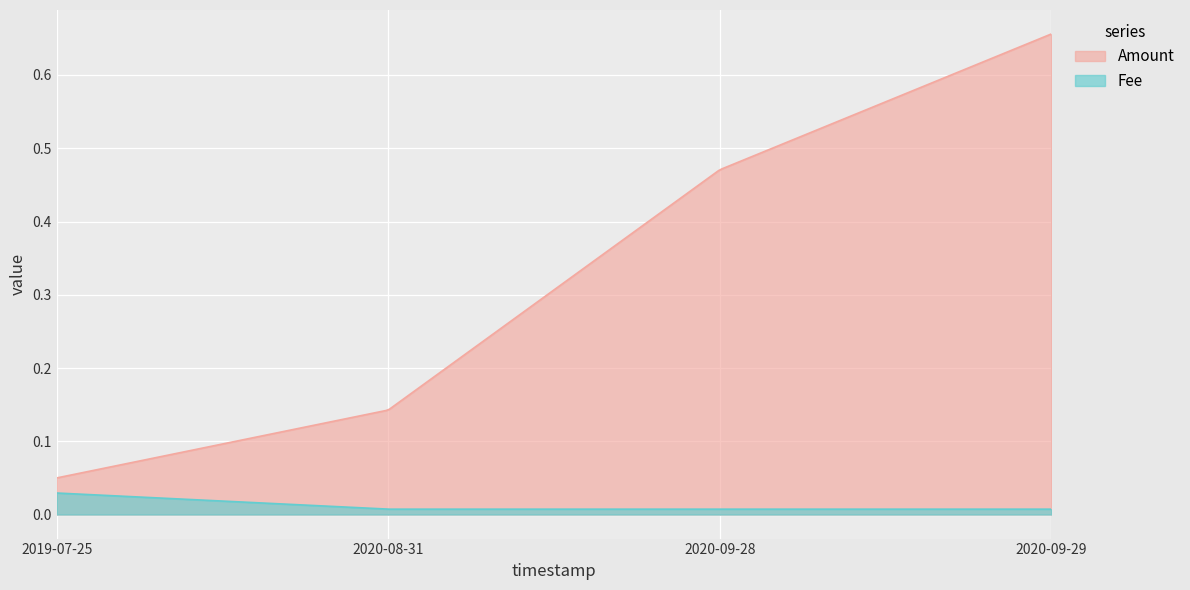

Which label corresponds to the largest value in the chart?

2020-09-29